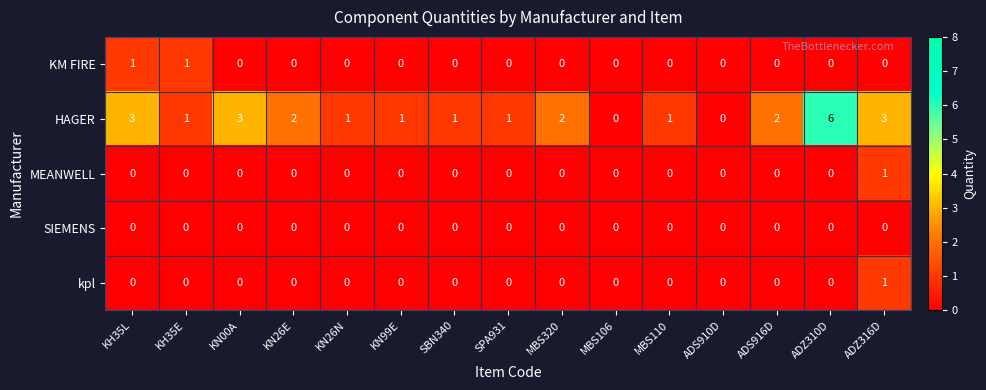

What is the sum of the HAGER values at MBS110 and ADS916D?

3